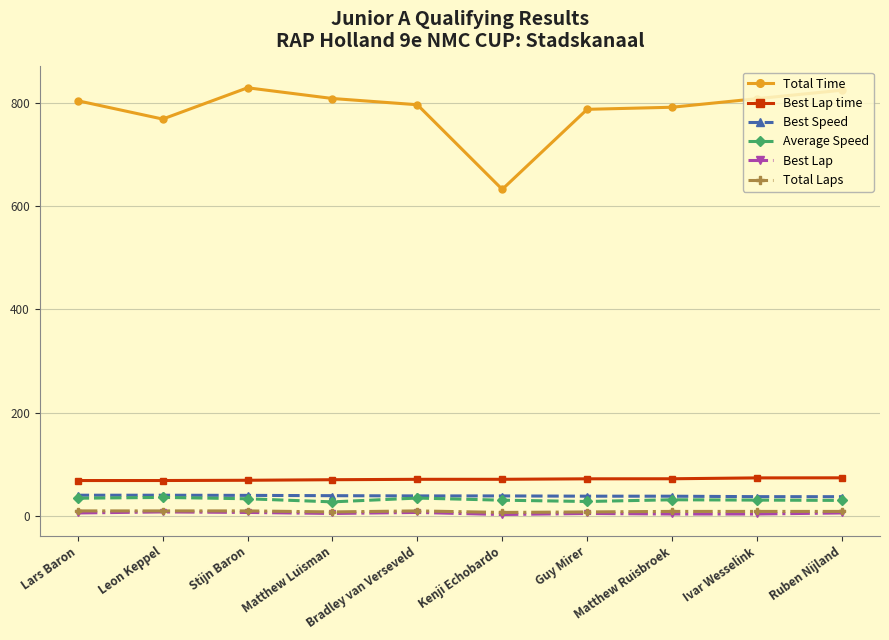

Which series has the largest range (max minus min)?

Total Time